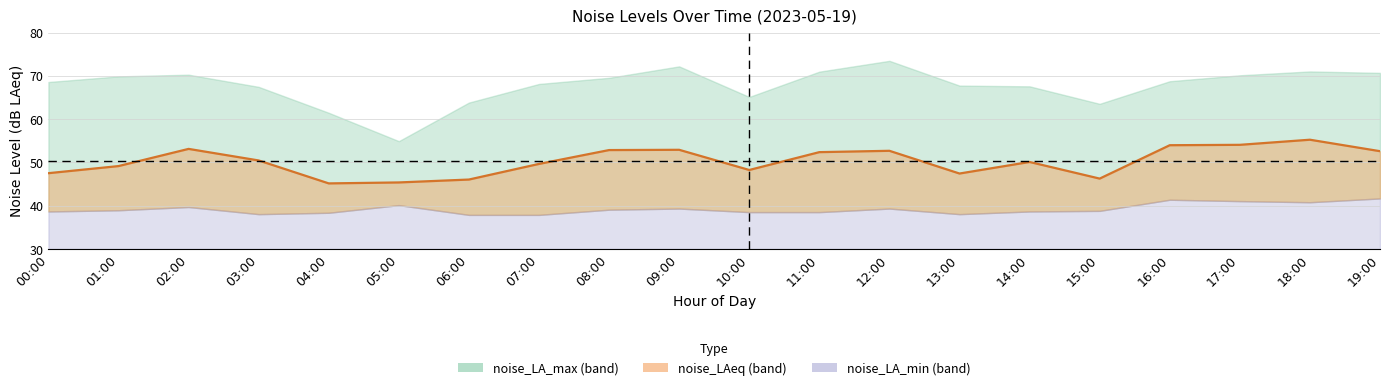

How many points are higher than both their immediate neighbors (excluding endpoints)?

5